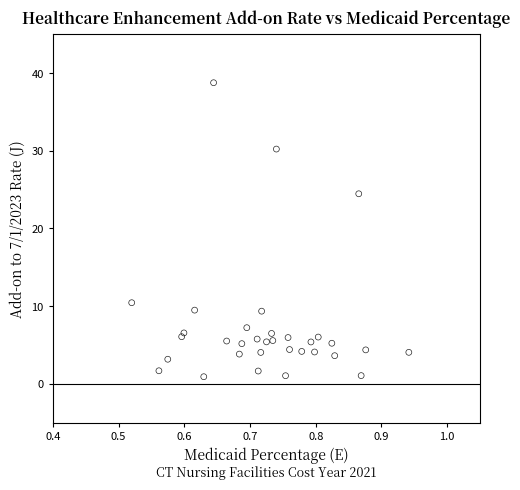

What Y value in the scatter plot is closest to 19?

24.5